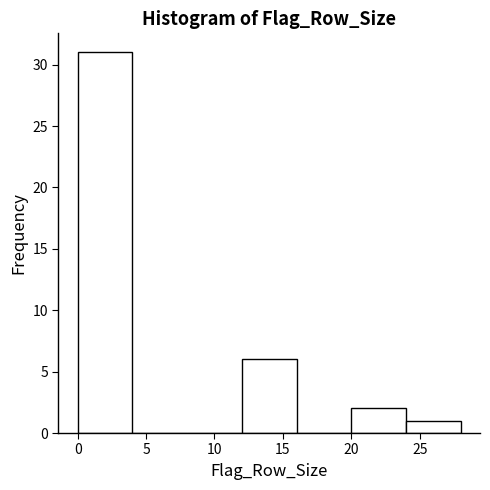

How tall is the bar that spans 20 to 24 on the x-axis? The values are not printed on the chart, so give them approximately, as read against the axis.

2